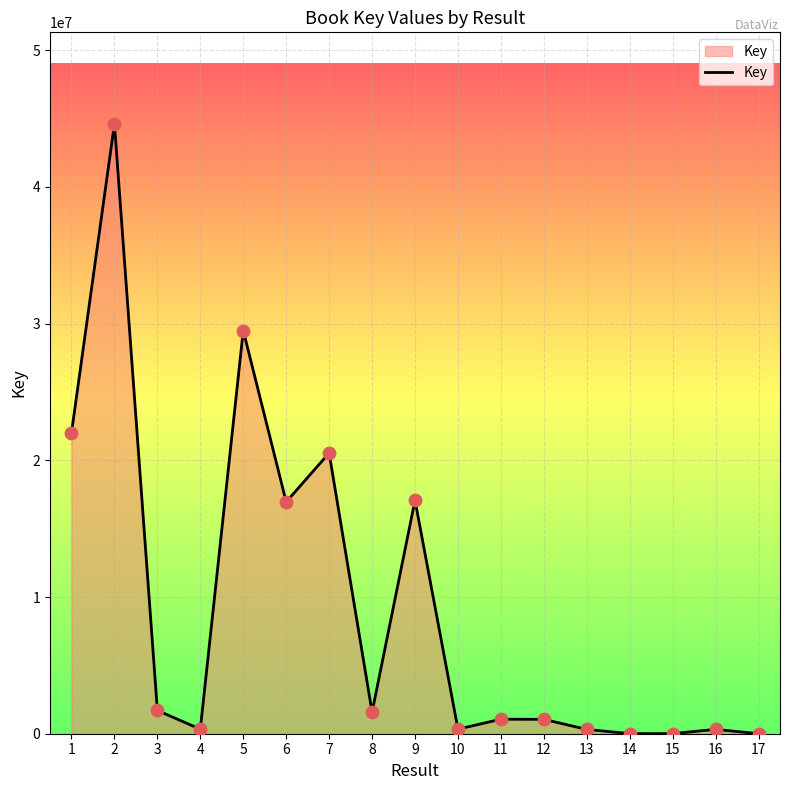

What is the change in value from 8 to 15?

-1572395